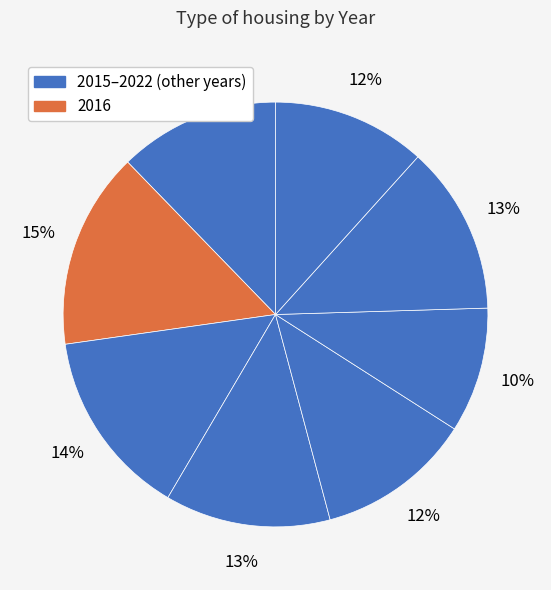

How many slices are in this pie chart?

8